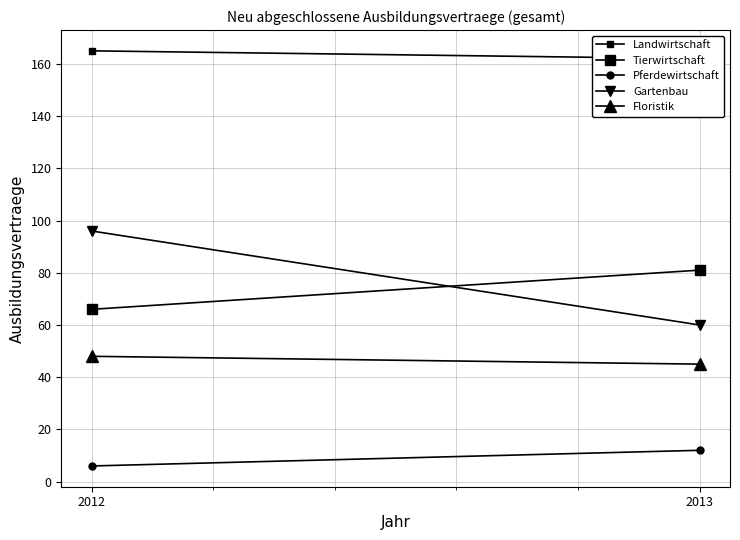

What is the average value of the Tierwirtschaft series?

74